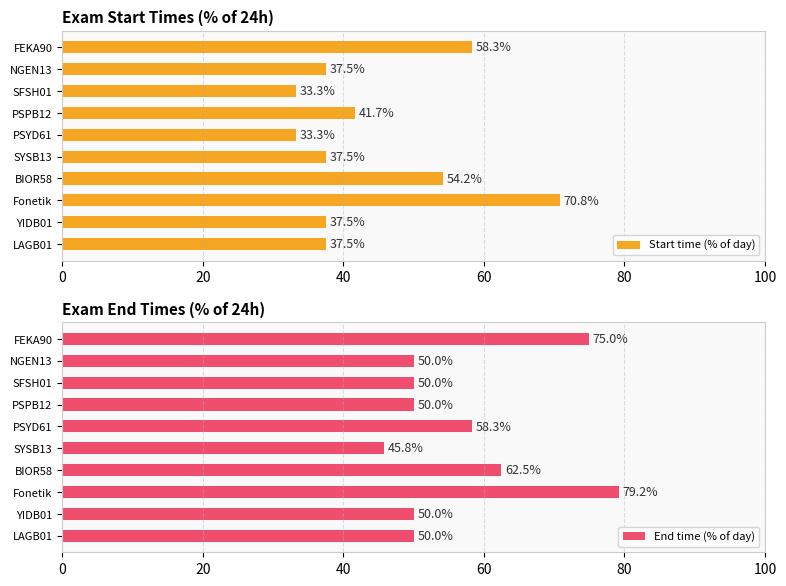

What is the difference between the maximum and second lowest values in the Start time (% of day) series?

37.5